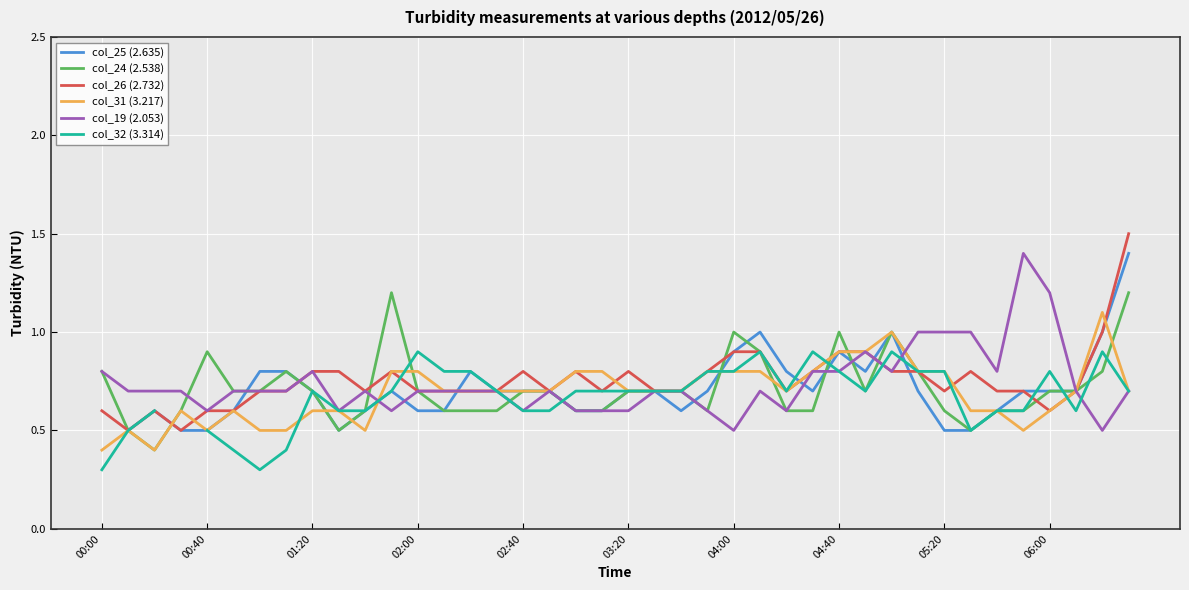

What is the maximum value shown in the chart?

1.5